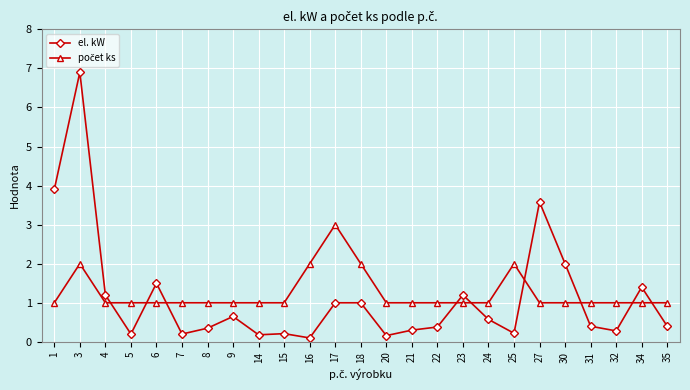

True or false: el. kW has a value of 0.4 at 4.

False